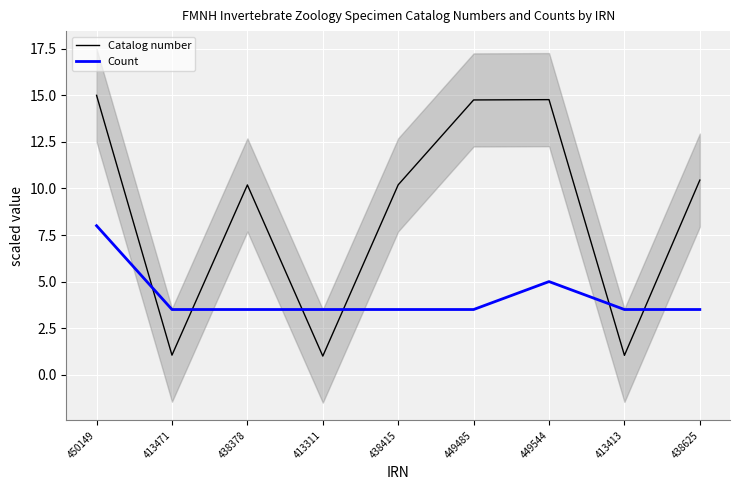

What is the difference between the maximum and second lowest values in the Catalog number series?

14.0